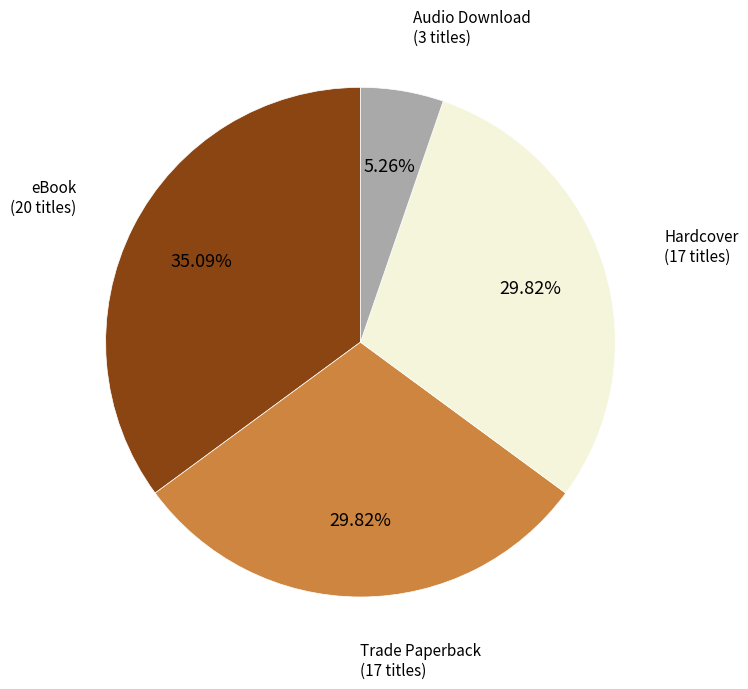

Is there any slice that represents more than half of the pie?

No